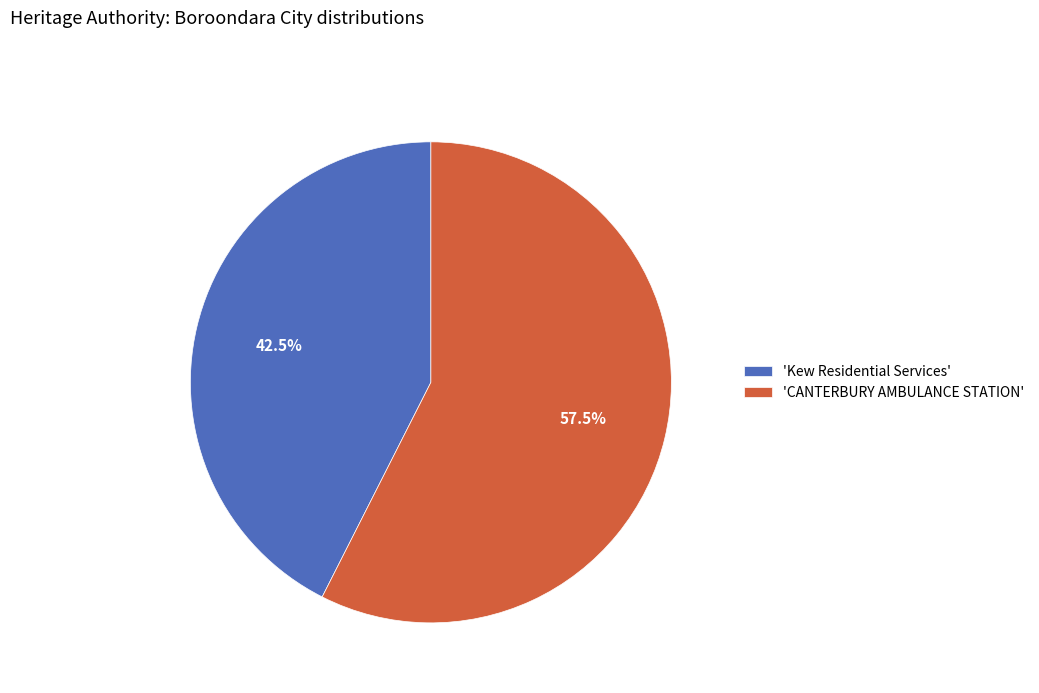

Which category has the smallest portion of the pie?

'Kew Residential Services'